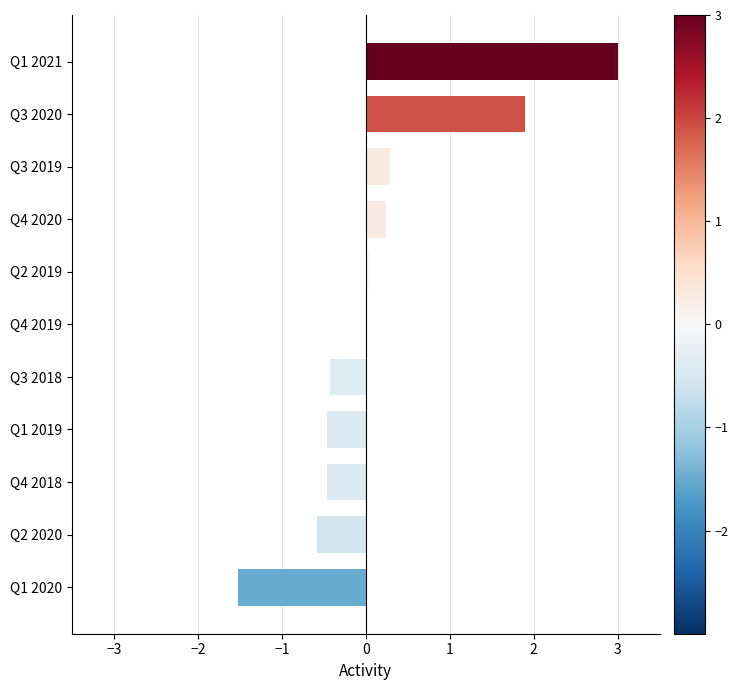

Between Q3 2020 and Q3 2019, which is larger?

Q3 2020